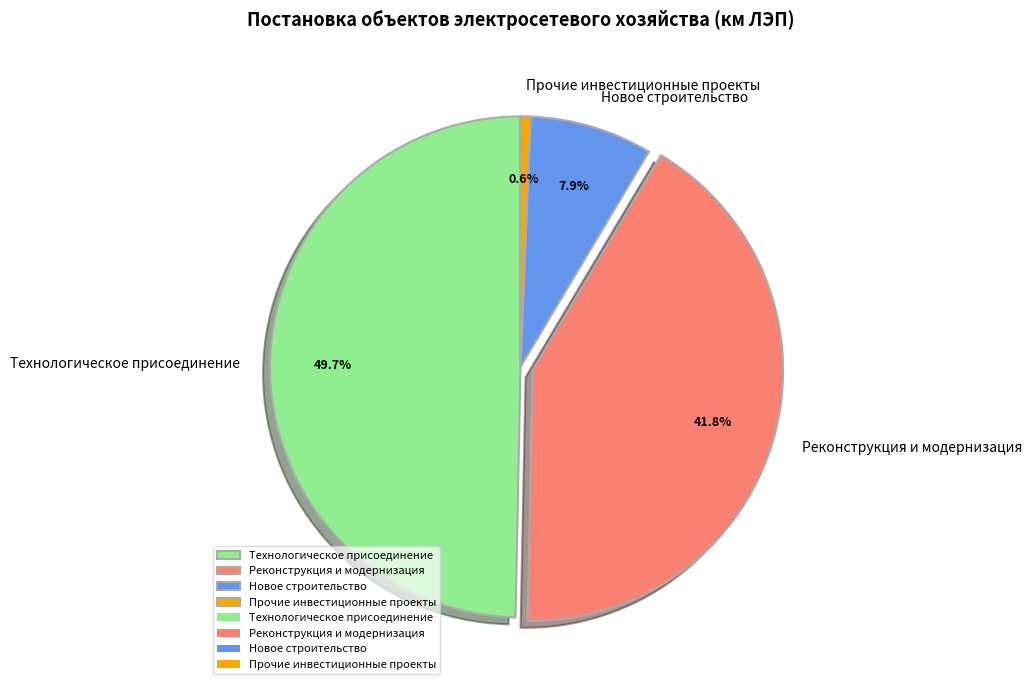

To the nearest percent, what is the combined percentage of Новое строительство and Реконструкция и модернизация?

50%